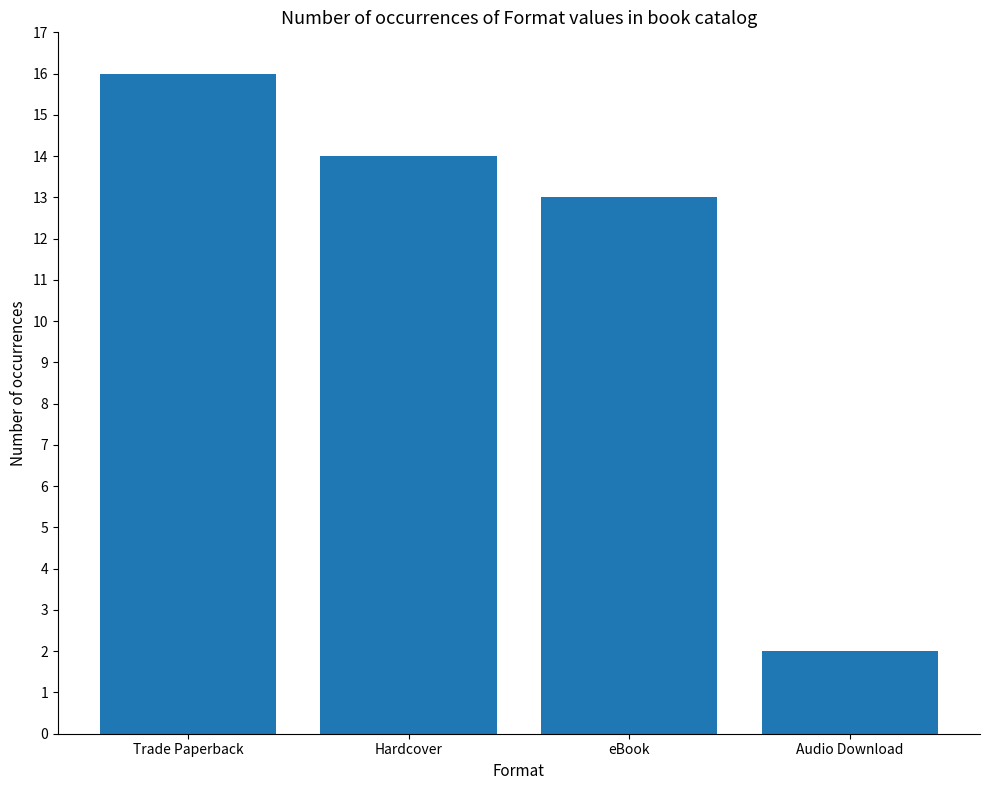

Which has a higher value, eBook or Trade Paperback?

Trade Paperback